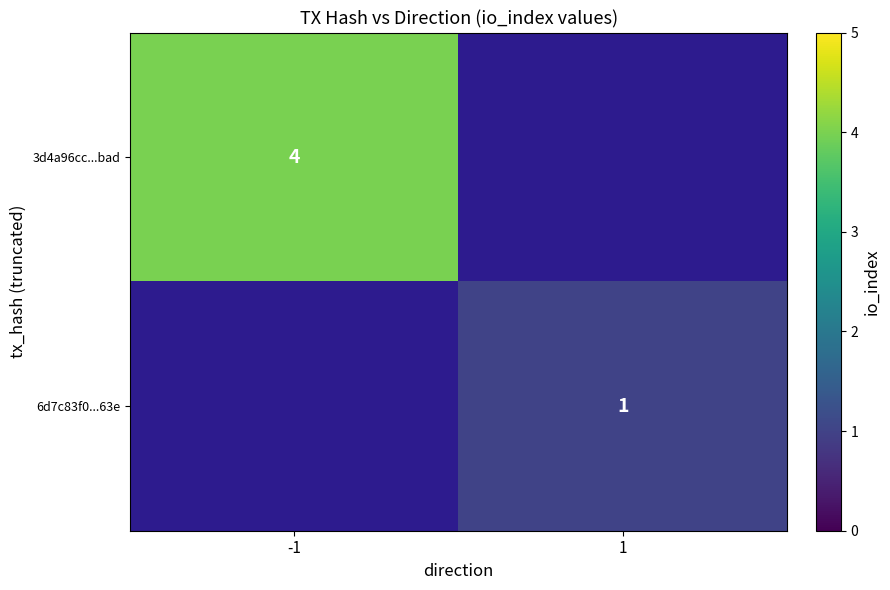

What is the smallest value displayed?

1.0